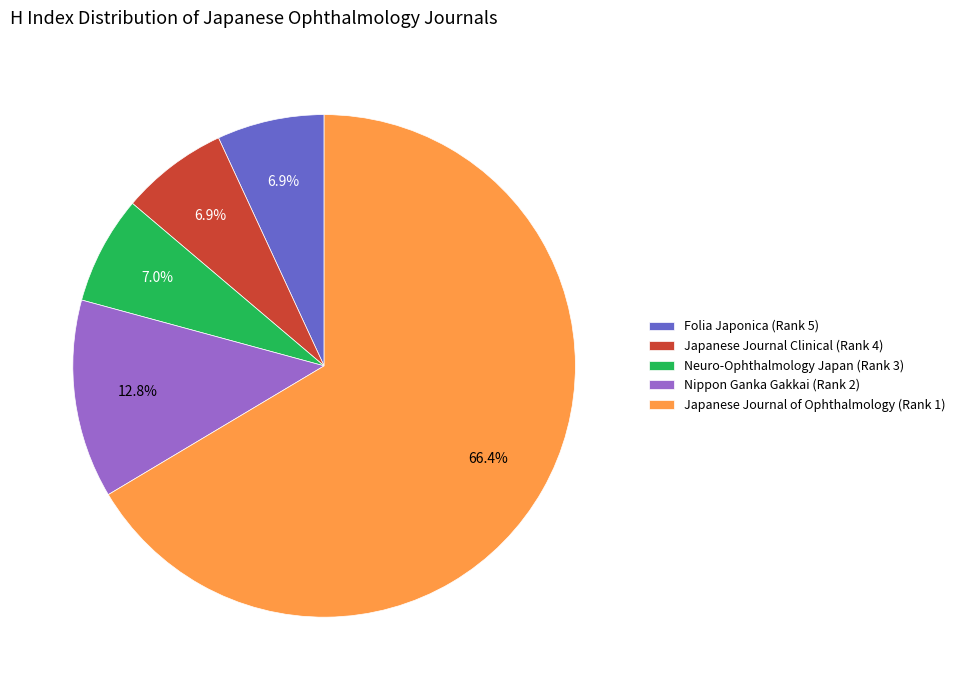

Does Japanese Journal of Ophthalmology (Rank 1) account for over 50% of the chart?

Yes